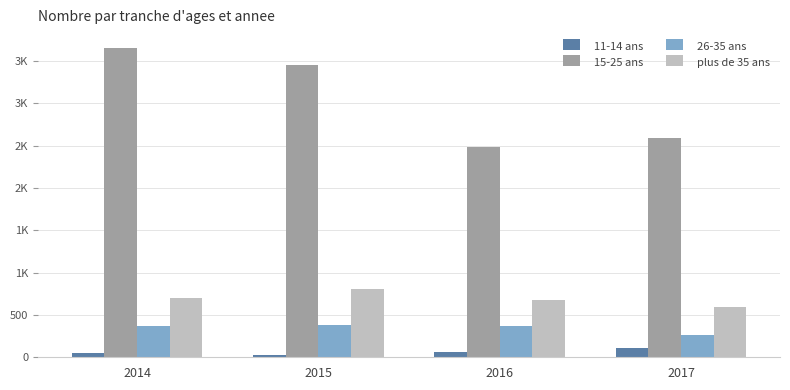

At how many categories does at least one series exceed 1217?

4